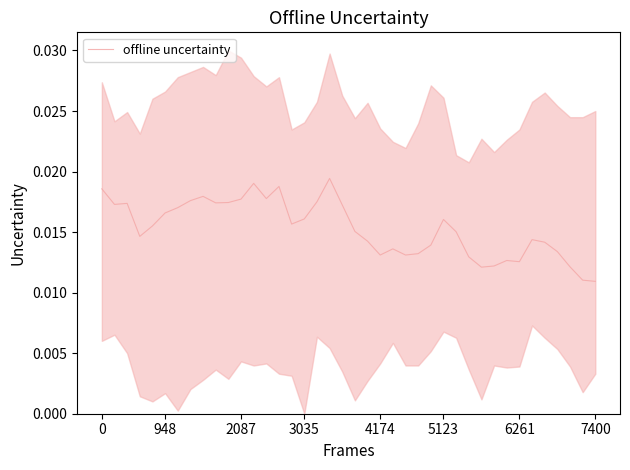

Is it true that the value at 7400 is 0.0?

False